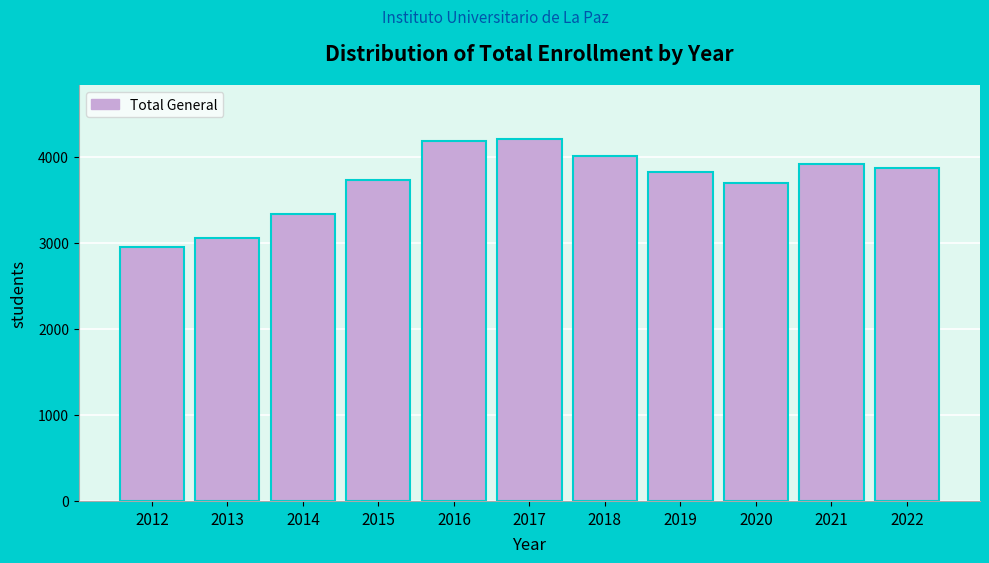

Reading left to right, list all the values displayed in this chart.

2947	3050	3337	3726	4177	4202	4012	3817	3690	3910	3870